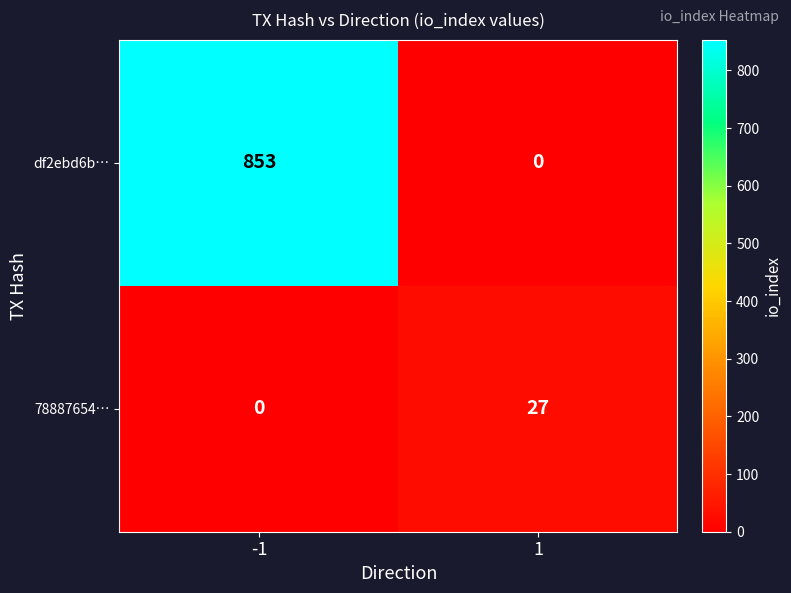

Reading left to right, what are all the values shown in this chart?

df2ebd6b…: -1=853	1=0
78887654…: -1=0	1=27